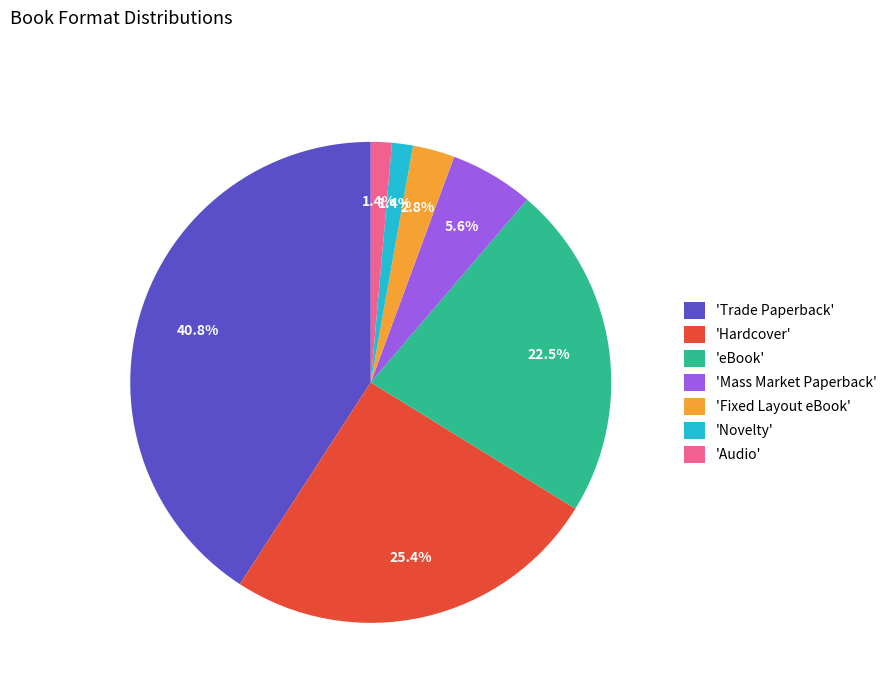

How many segments does this pie chart have?

7